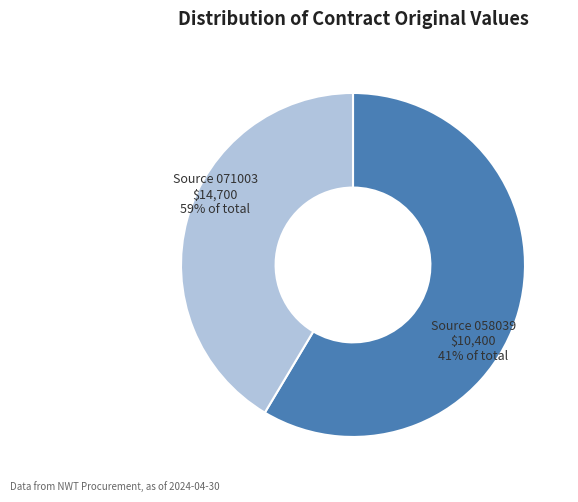

How many segments does this pie chart have?

2